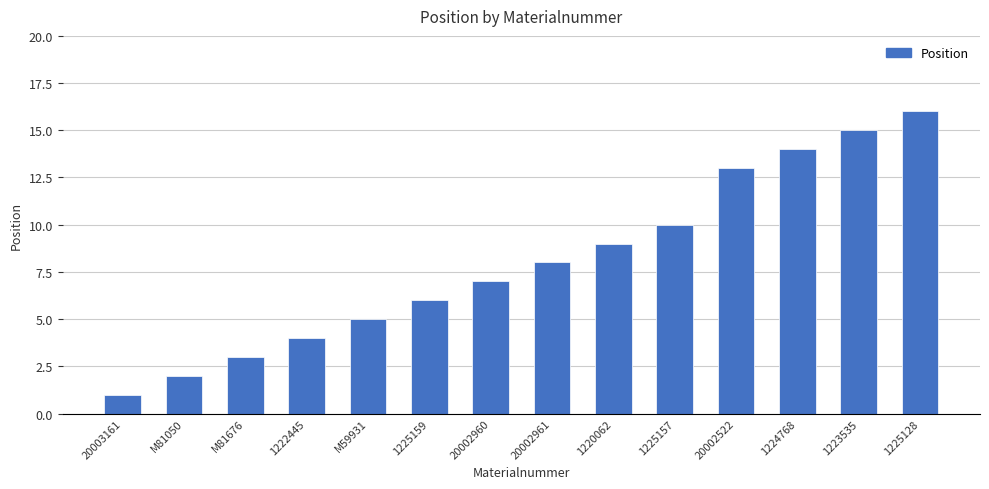

List the labels in order of value, smallest first.

20003161, M81050, M81676, 1222445, M59931, 1225159, 20002960, 20002961, 1220062, 1225157, 20002522, 1224768, 1223535, 1225128